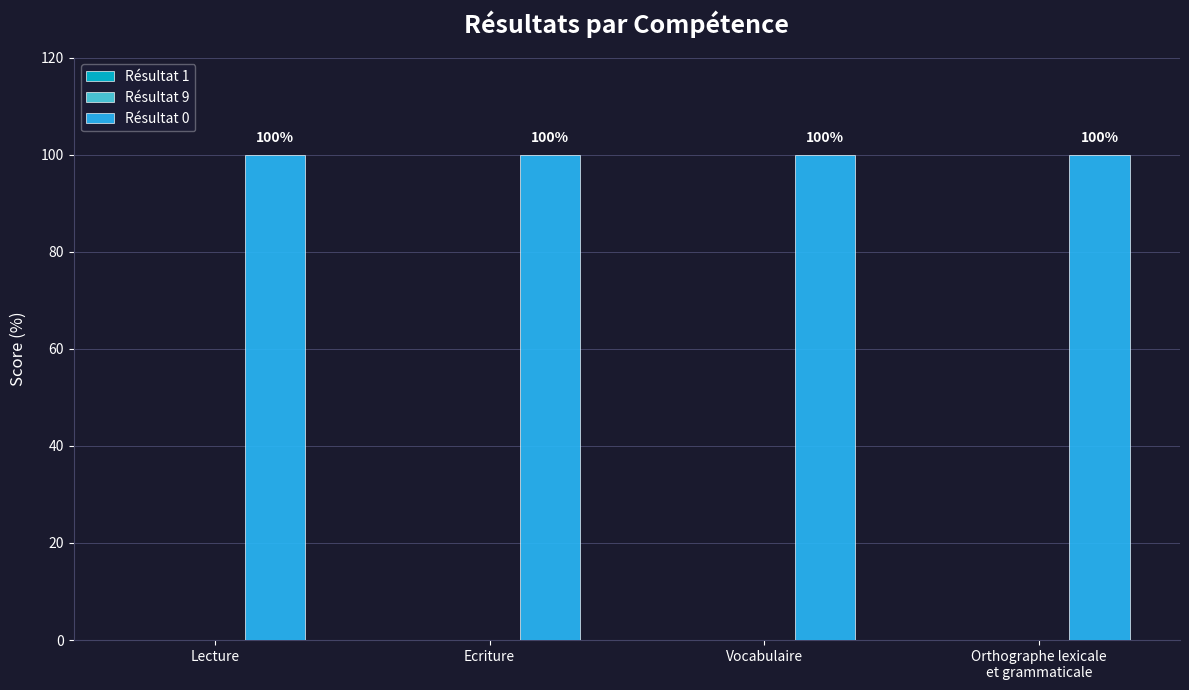

Rank the categories by Résultat 0 value from lowest to highest.

Lecture, Ecriture, Vocabulaire, Orthographe lexicale
et grammaticale